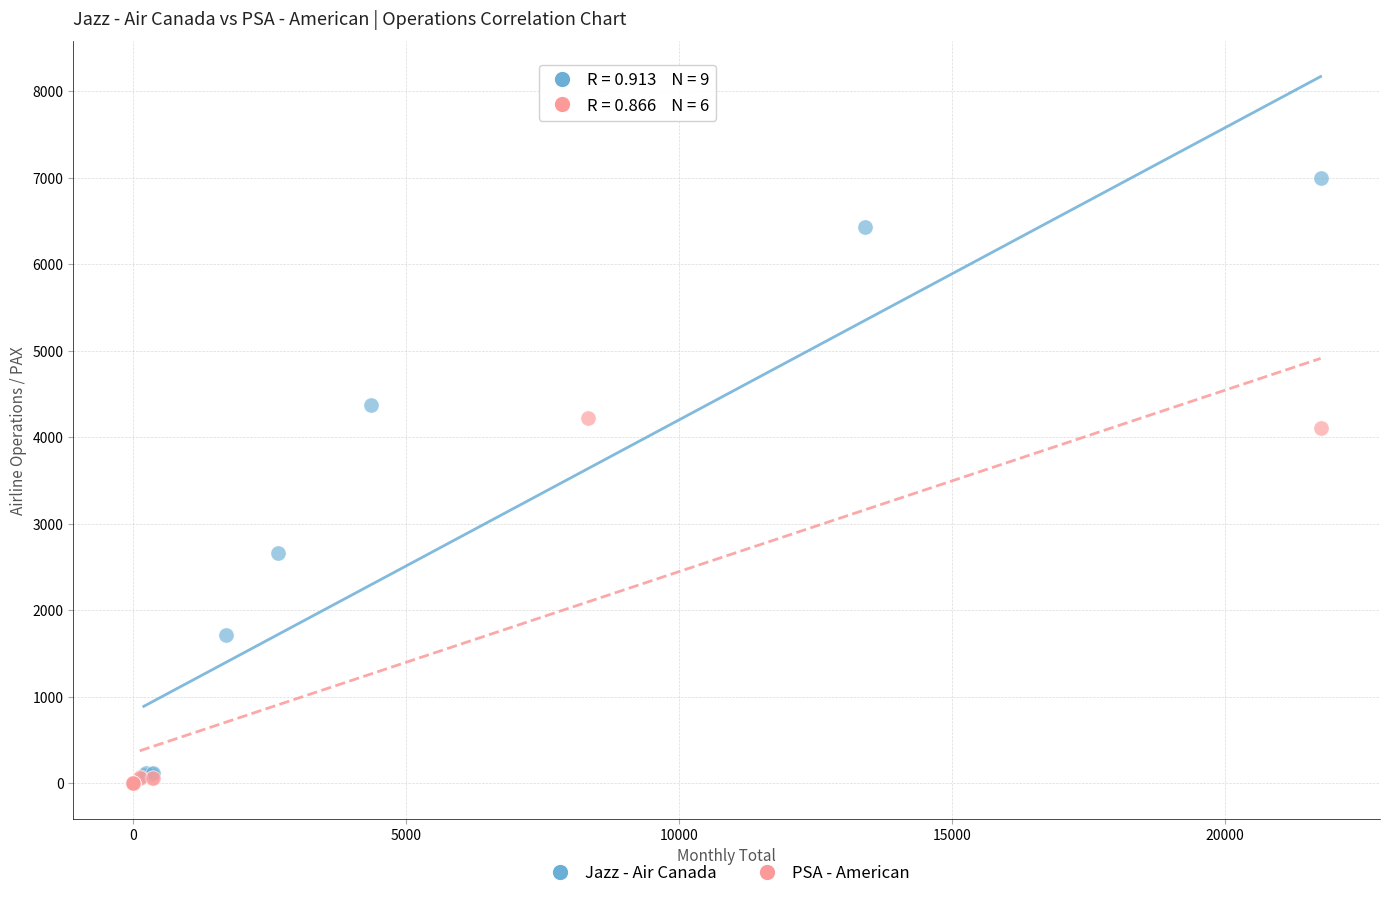

Which series contains the highest Y value?

Jazz - Air Canada